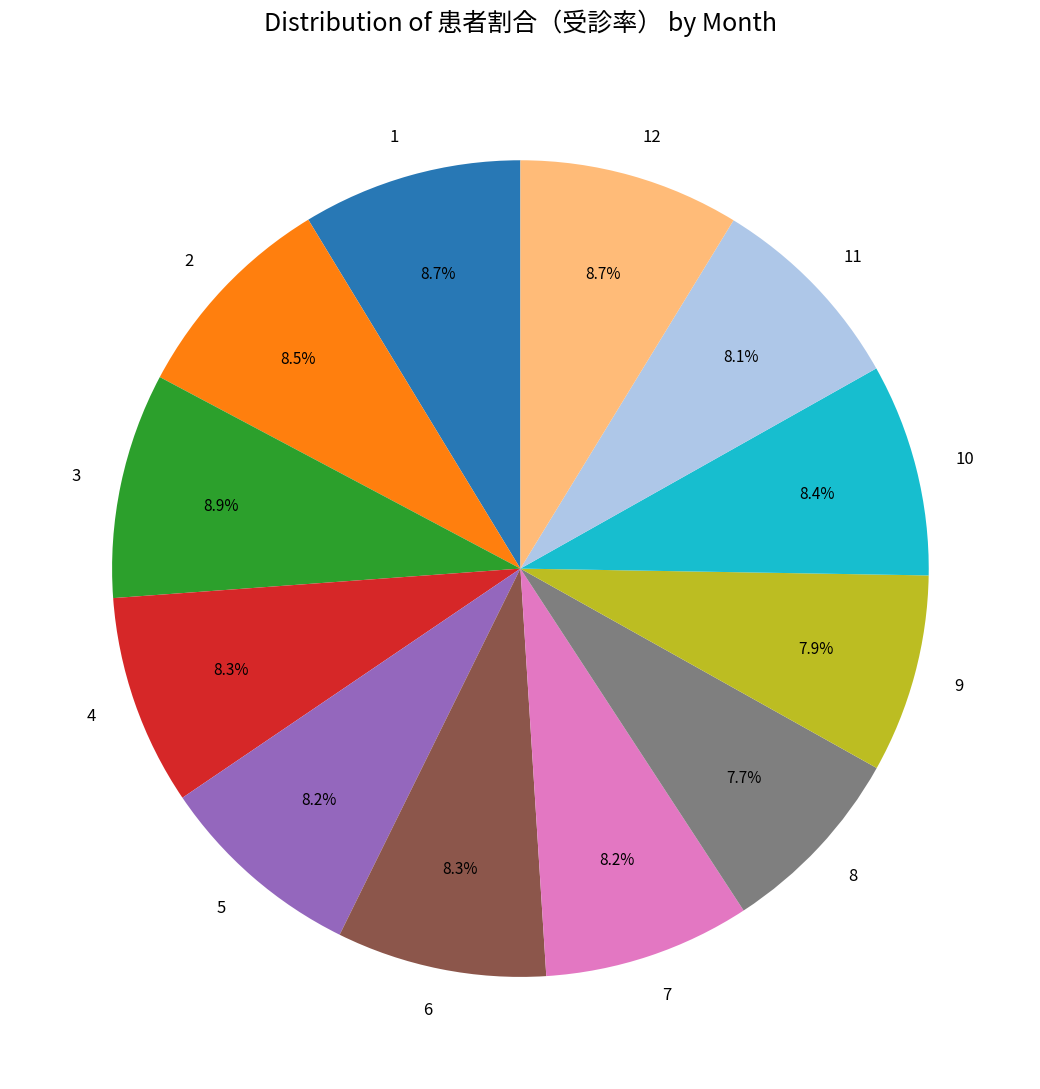

What is the ratio of the value at 10 to the value at 1?

1.0